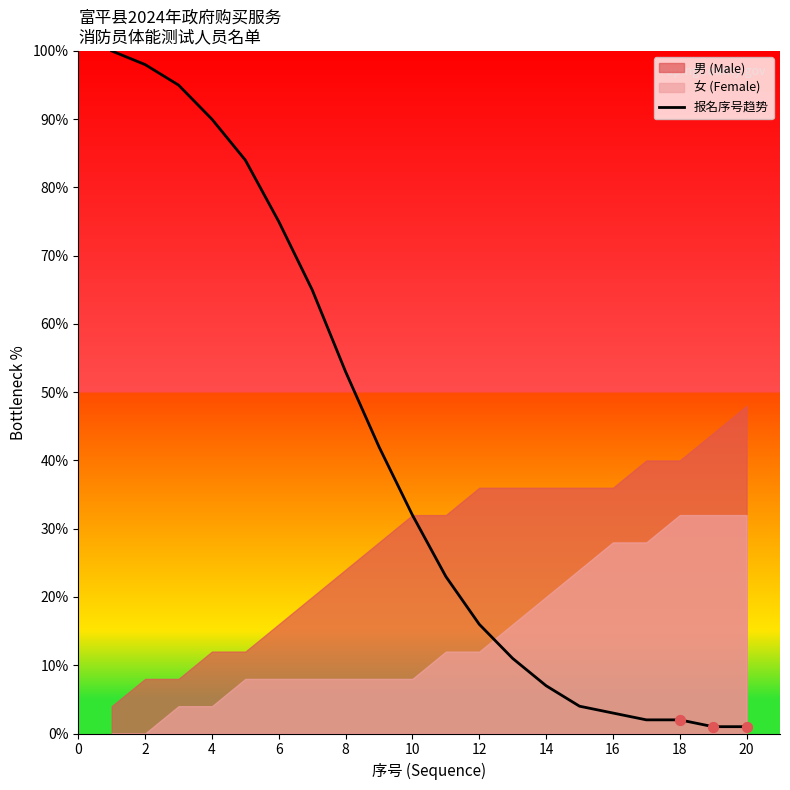

What is the change in value from 15 to 18?

-2